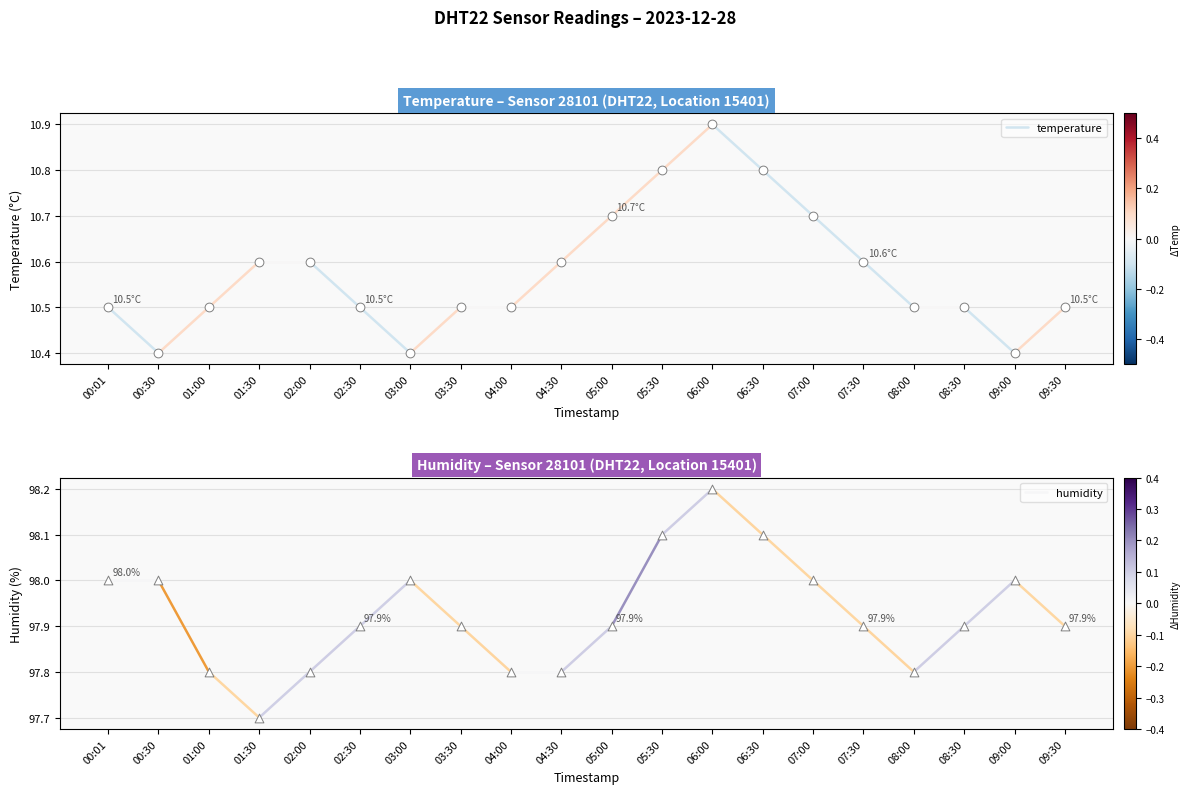

At how many categories does at least one series exceed 65?

2